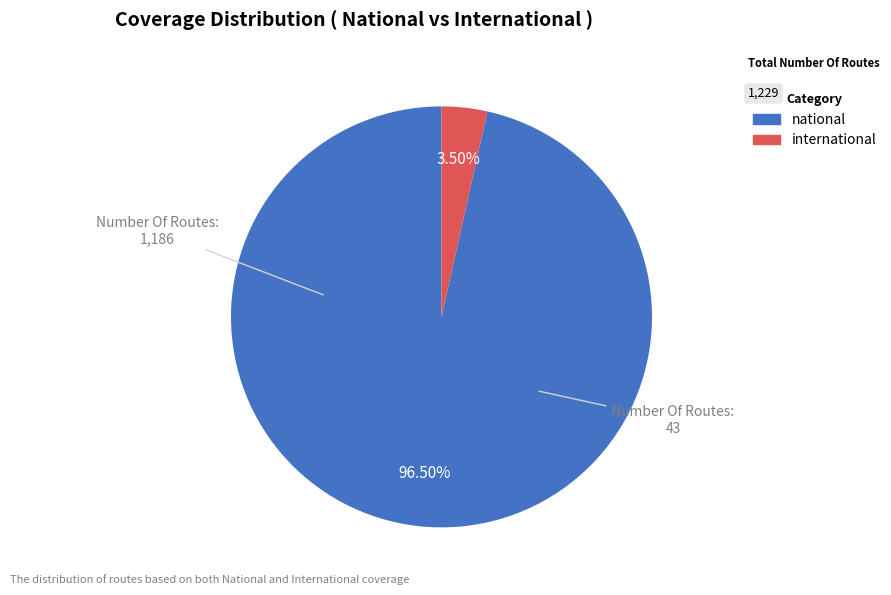

What is the smallest slice in the pie chart?

international